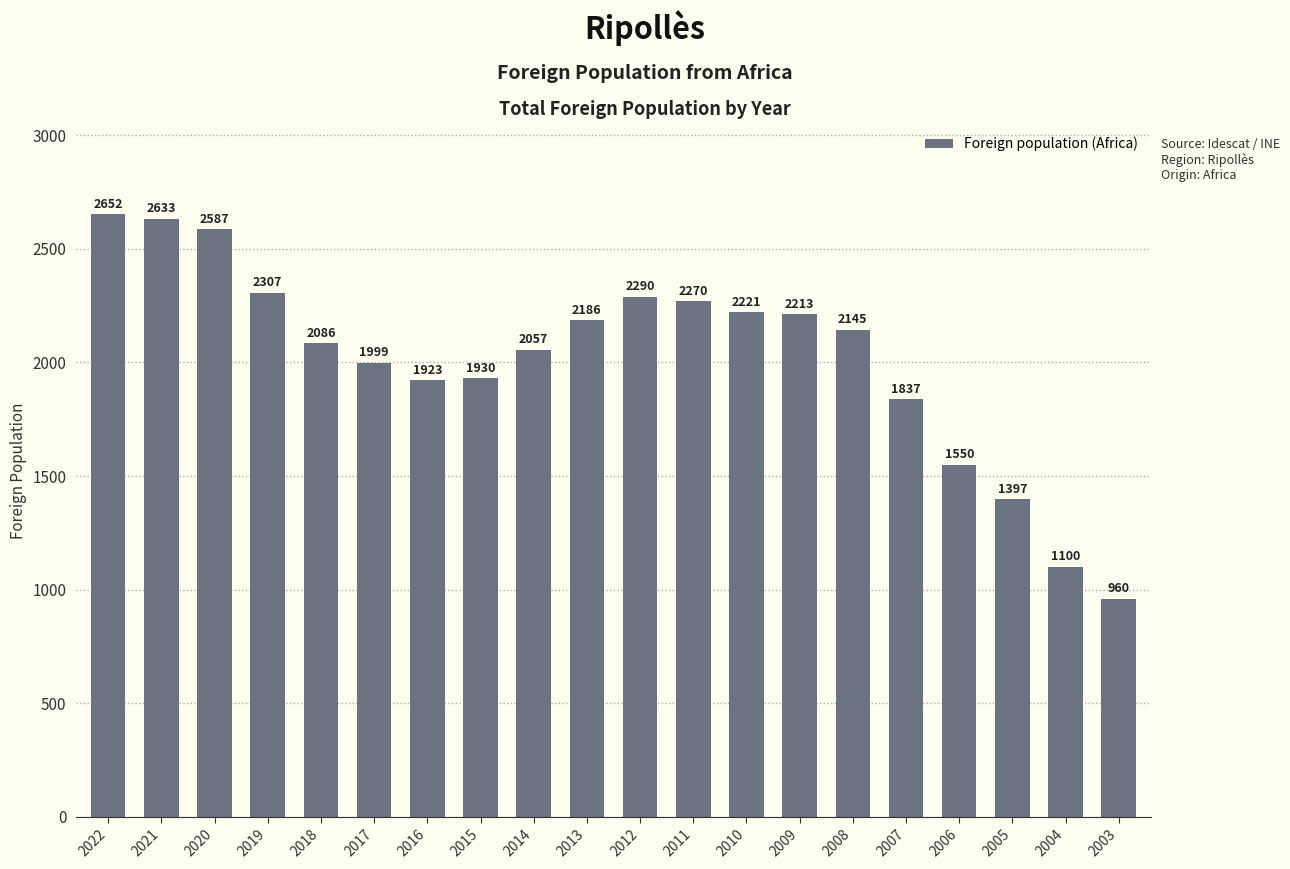

List the labels in order of value, smallest first.

2003, 2004, 2005, 2006, 2007, 2016, 2015, 2017, 2014, 2018, 2008, 2013, 2009, 2010, 2011, 2012, 2019, 2020, 2021, 2022